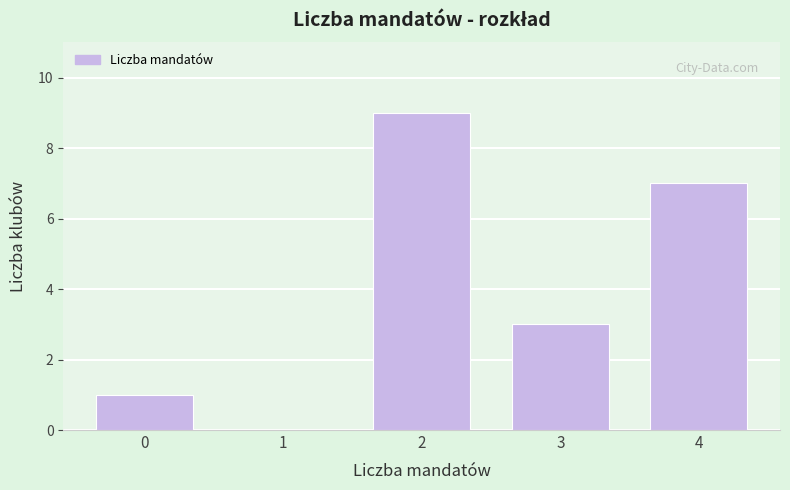

Reading left to right, list all the values displayed in this chart.

0=1	1=0	2=9	3=3	4=7